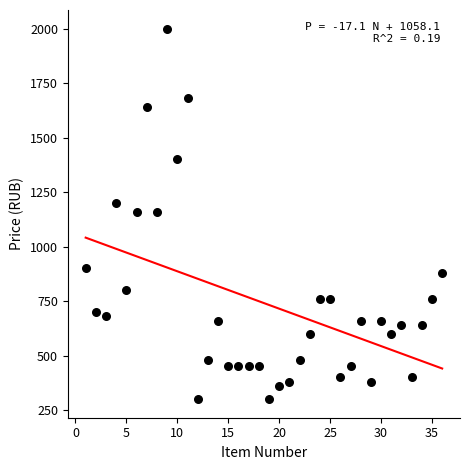

What is the range of Y values (max minus min)?

1700